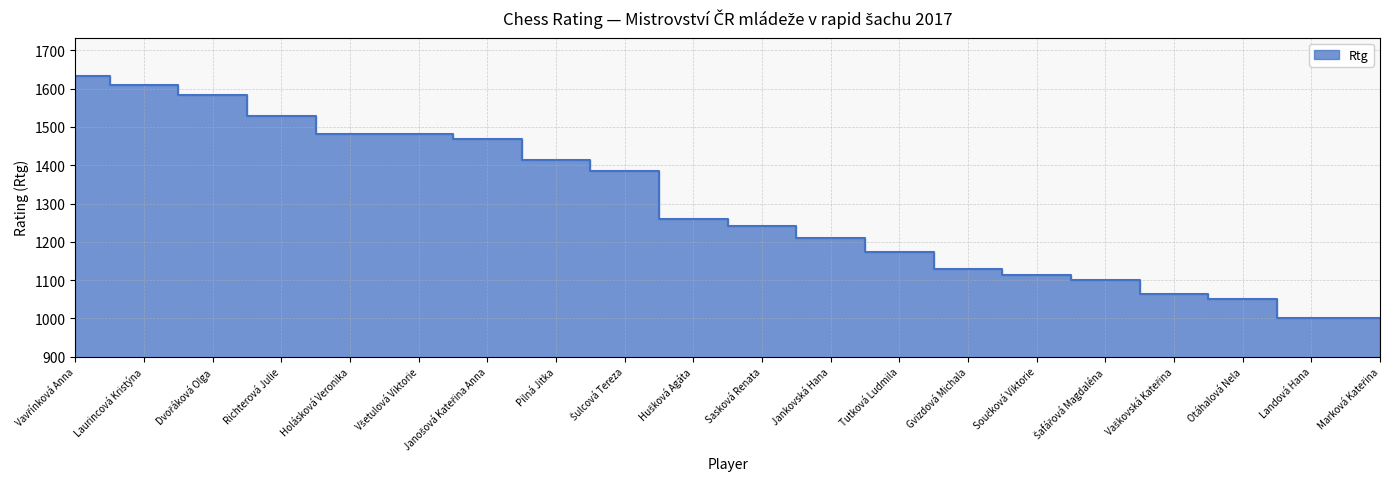

Which category has the lowest value across all series?

Landová Hana